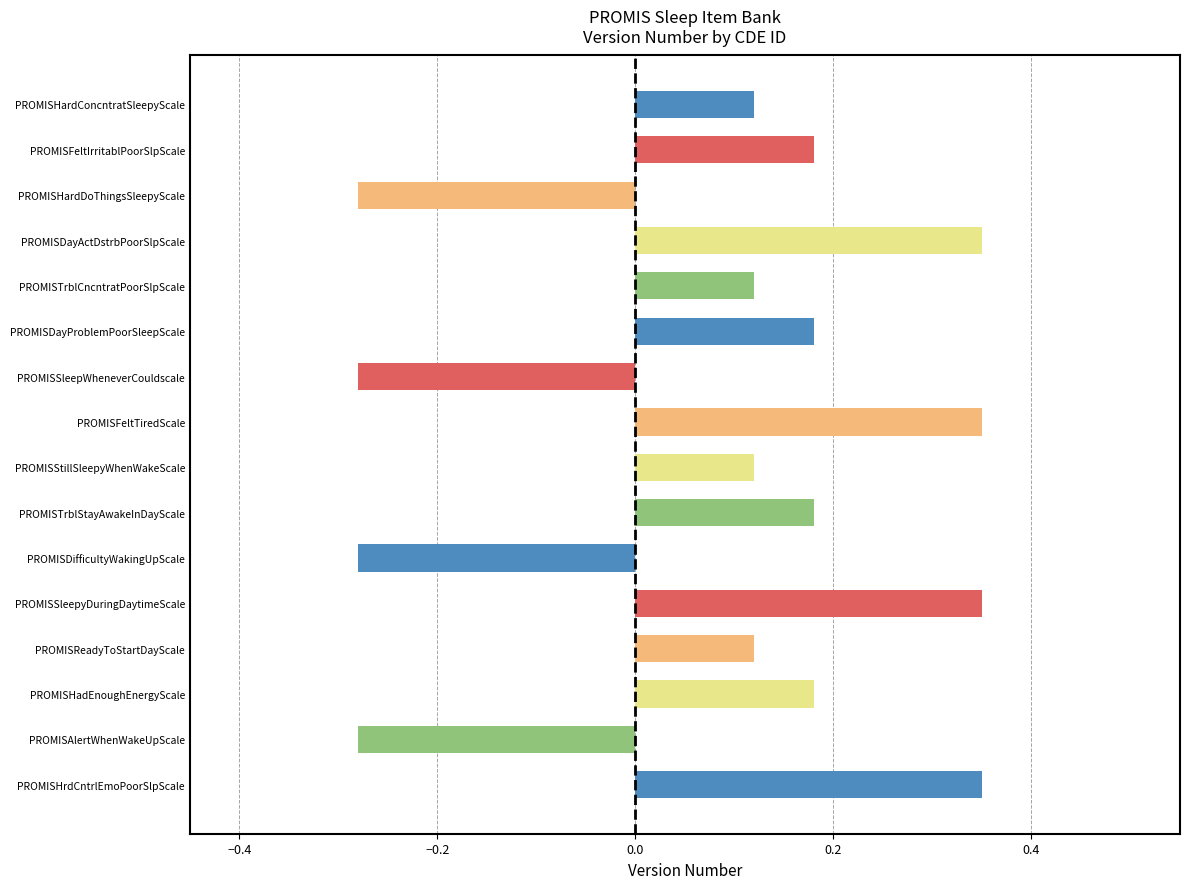

What is the sum of all values?

1.5